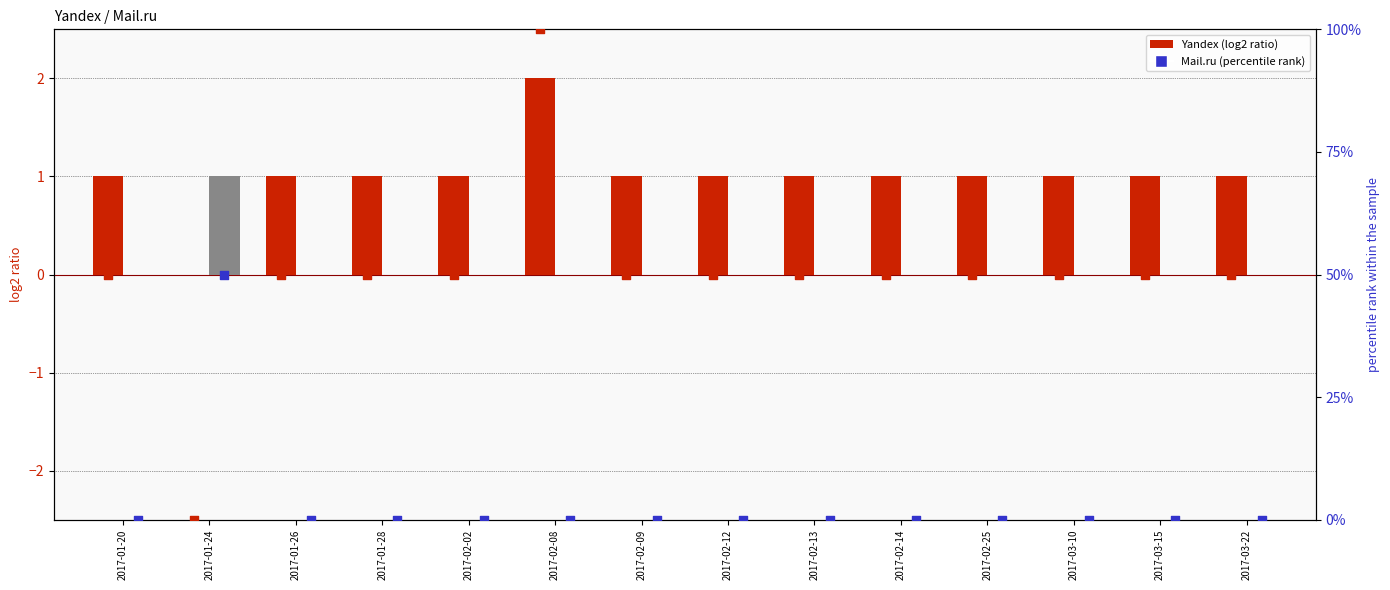

Is the value of Yandex at 2017-01-26 greater than the value of Mail.ru at 2017-02-13?

Yes